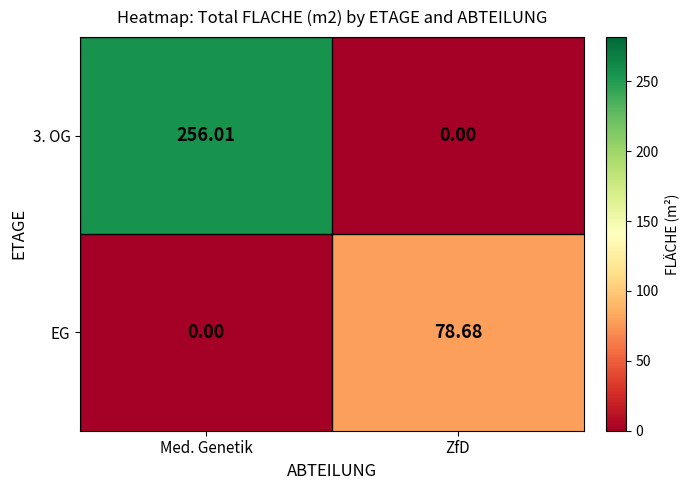

Which category has the highest value in the 3. OG series?

Med. Genetik